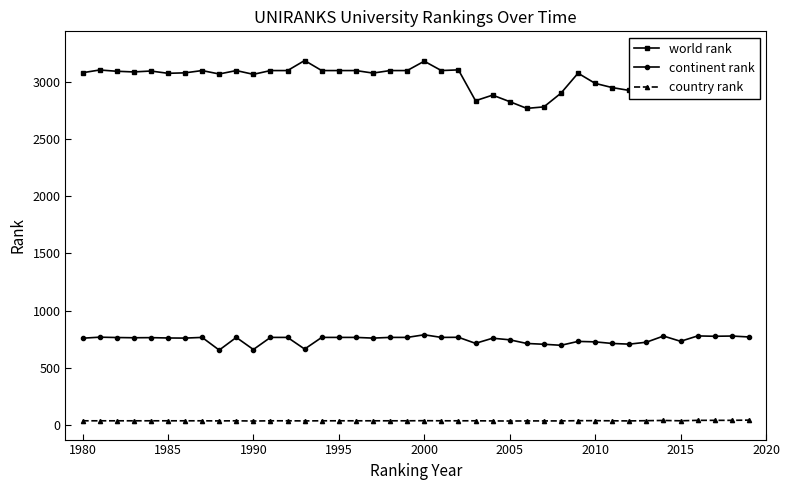

What is the highest value of the country rank series?

41